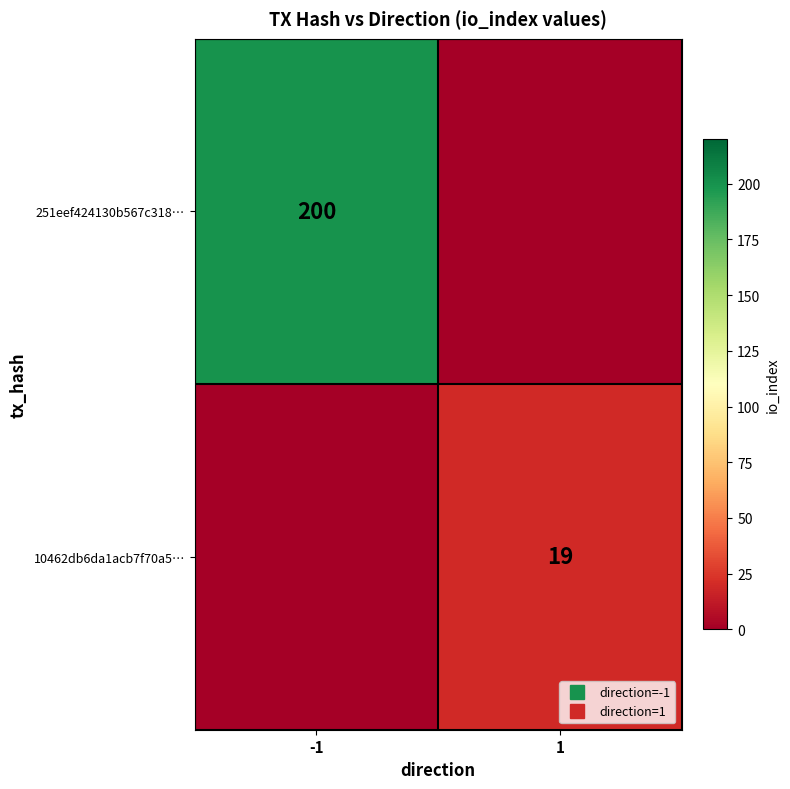

The 251eef424130b567c318… series shows 43 at -1. True or false?

False